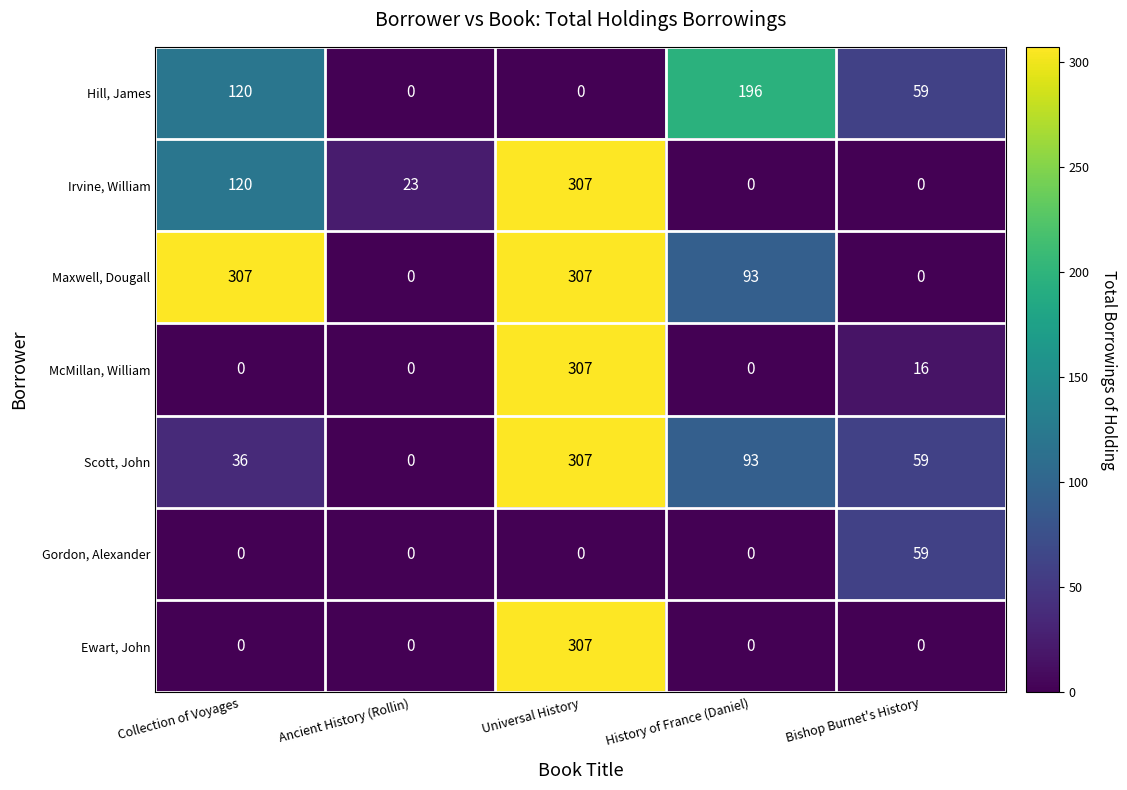

At which category is the sum across all series the highest?

Universal History